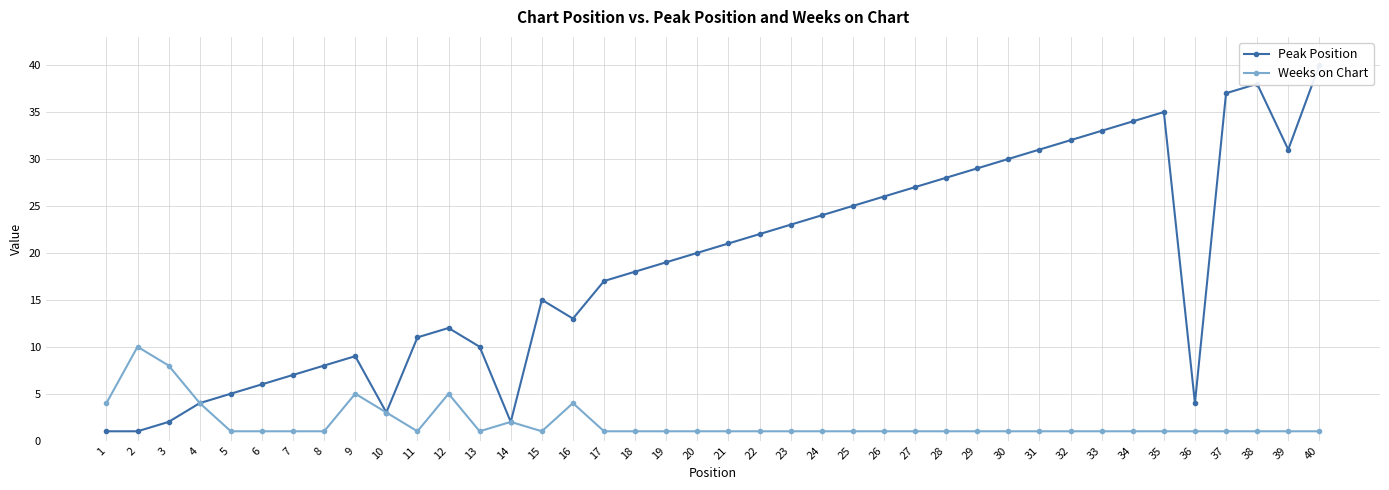

At how many categories does at least one series exceed 10?

27